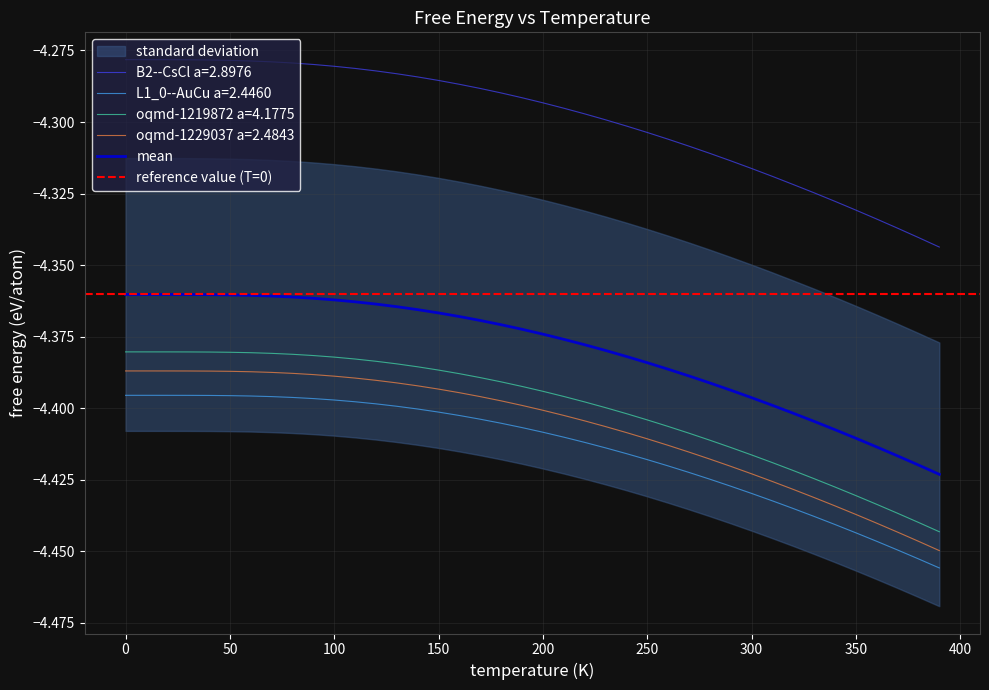

List the series in order of their peak value, lowest first.

L1_0--AuCu a=2.4460, oqmd-1229037 a=2.4843, oqmd-1219872 a=4.1775, B2--CsCl a=2.8976